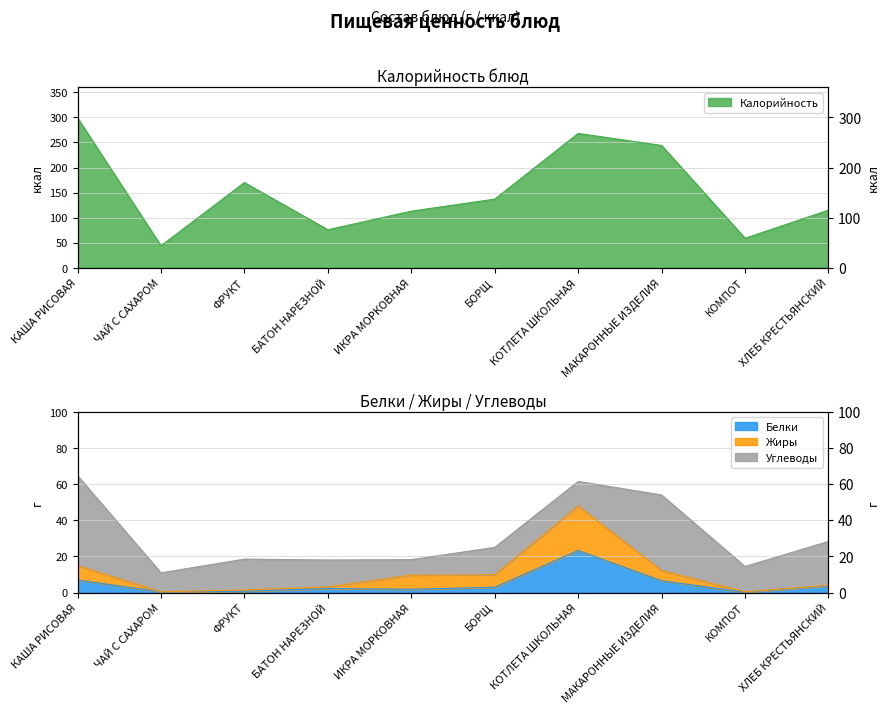

Is the value of Калорийность at КОМПОТ greater than the value of Жиры at ИКРА МОРКОВНАЯ?

Yes